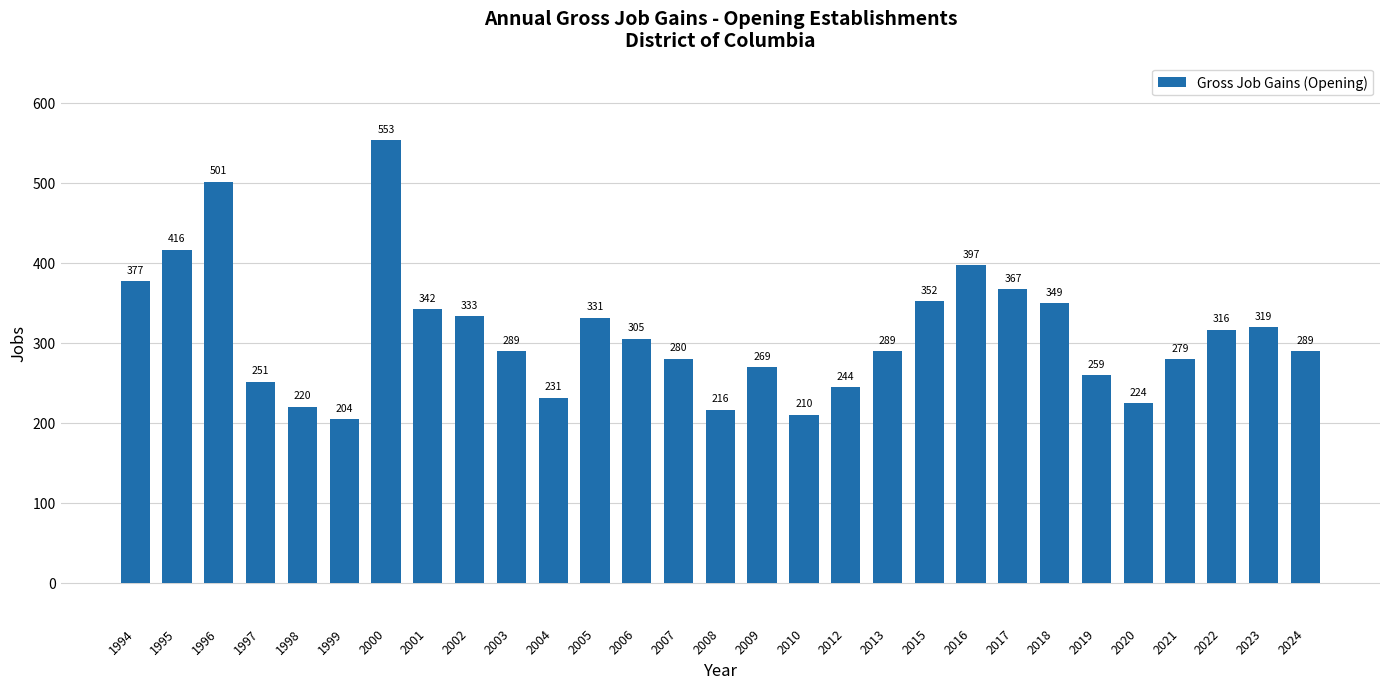

Reading left to right, what are all the values shown in this chart?

1994=377	1995=416	1996=501	1997=251	1998=220	1999=204	2000=553	2001=342	2002=333	2003=289	2004=231	2005=331	2006=305	2007=280	2008=216	2009=269	2010=210	2012=244	2013=289	2015=352	2016=397	2017=367	2018=349	2019=259	2020=224	2021=279	2022=316	2023=319	2024=289